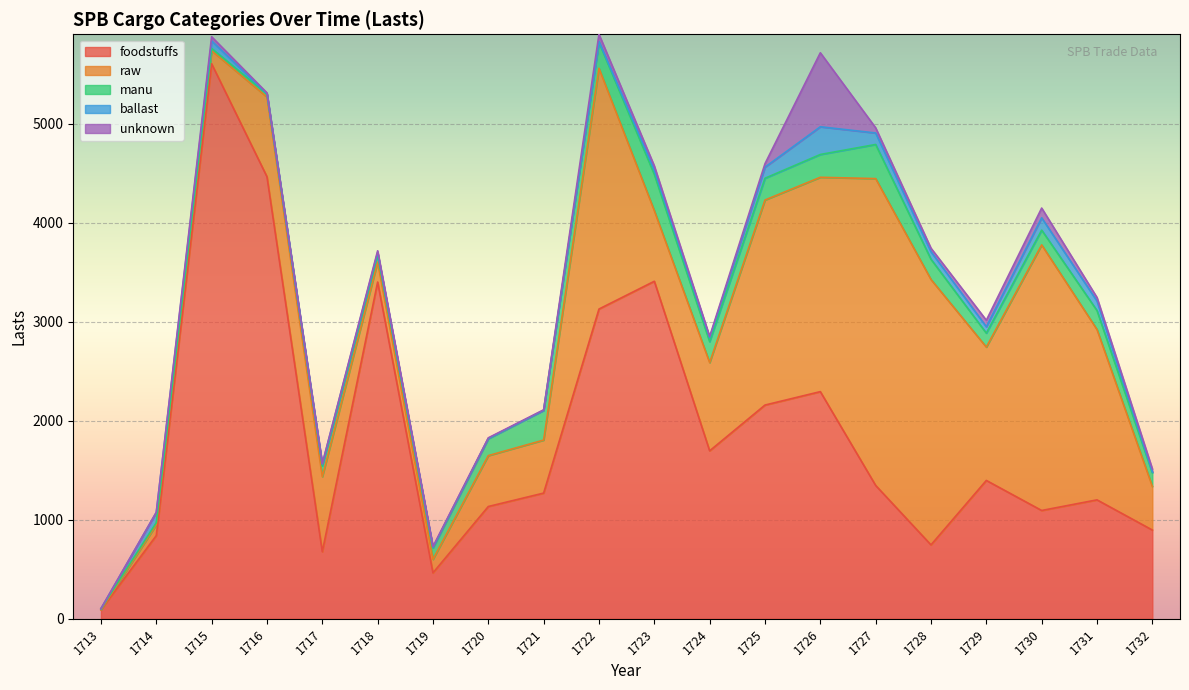

How many distinct data groups are displayed?

5